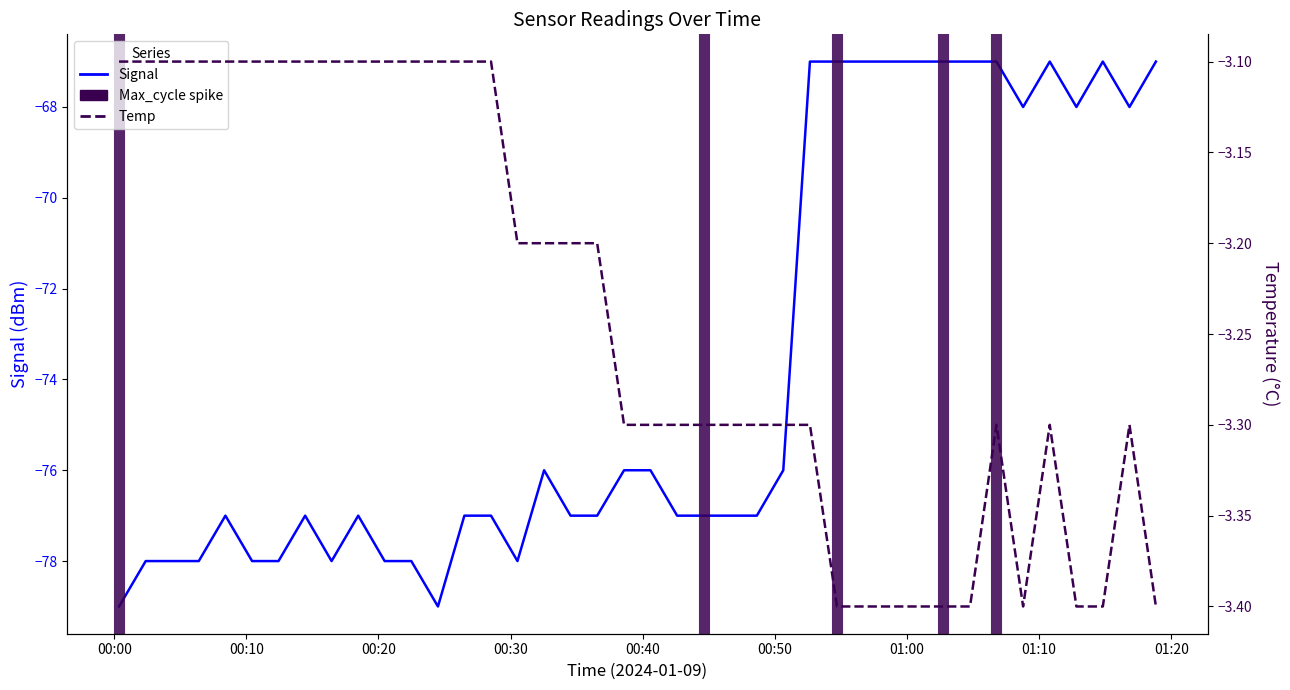

Which series has the largest total across all categories?

Temp